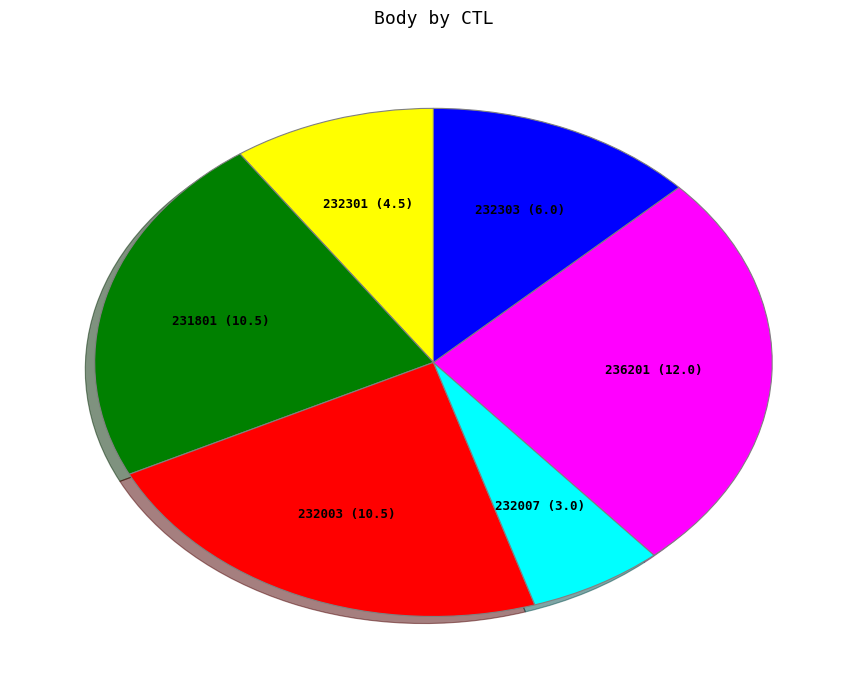

Is there a majority slice in this chart?

No